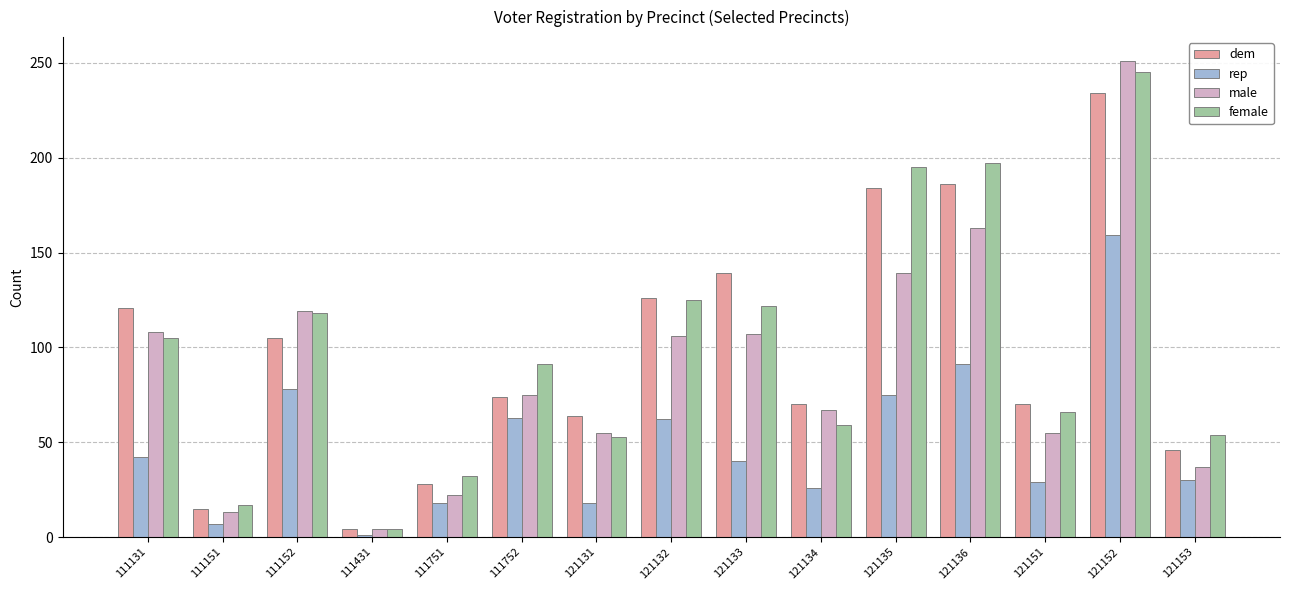

Which series has the largest range (max minus min)?

male